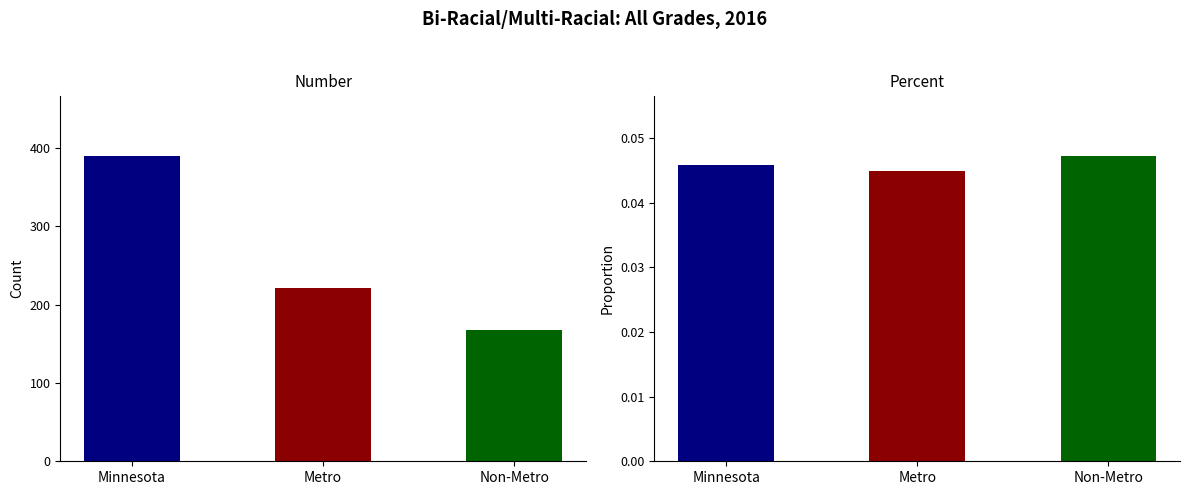

Does the chart contain stacked bars?

No